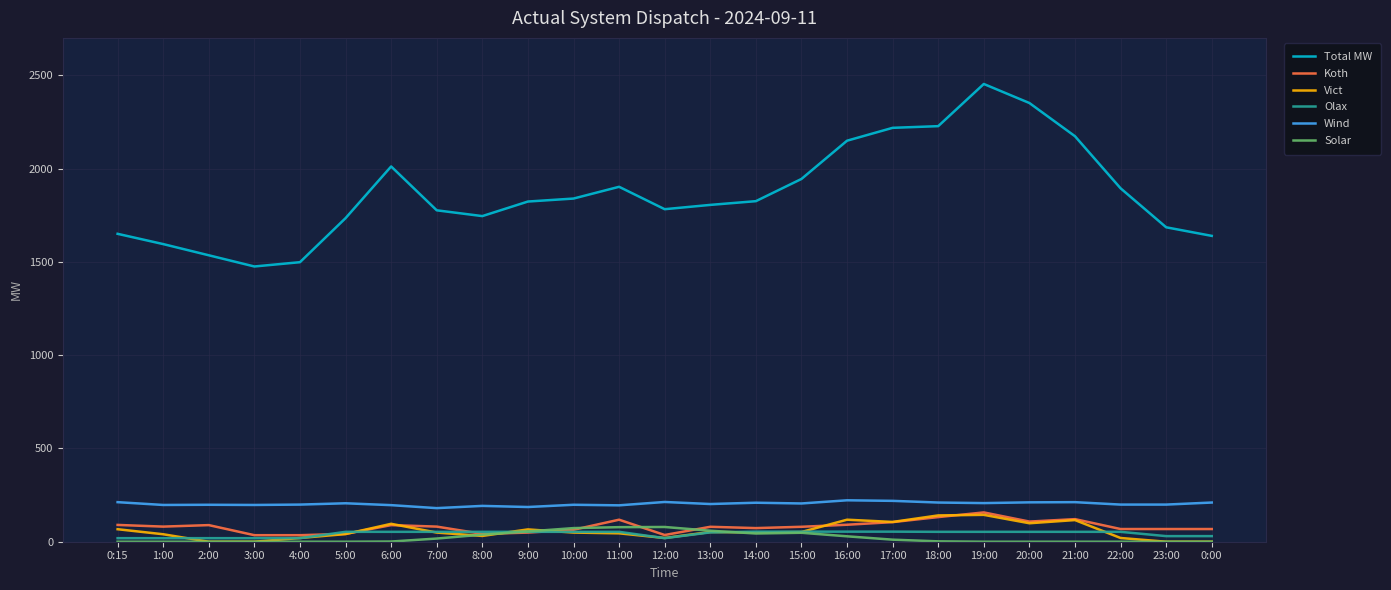

What is the maximum value for Total MW?

2453